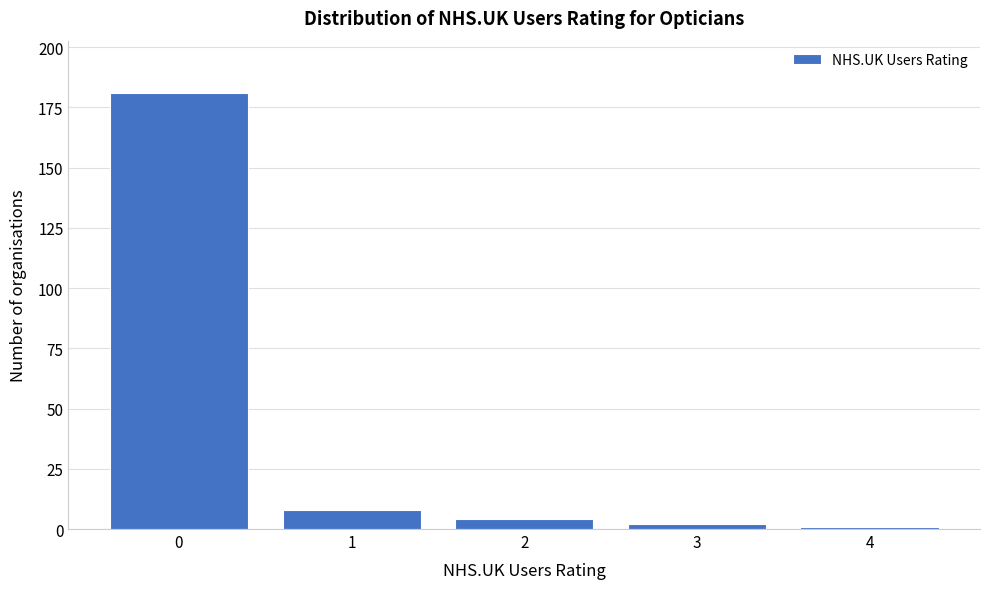

Reading left to right, extract all data points from this chart.

181	8	4	2	1